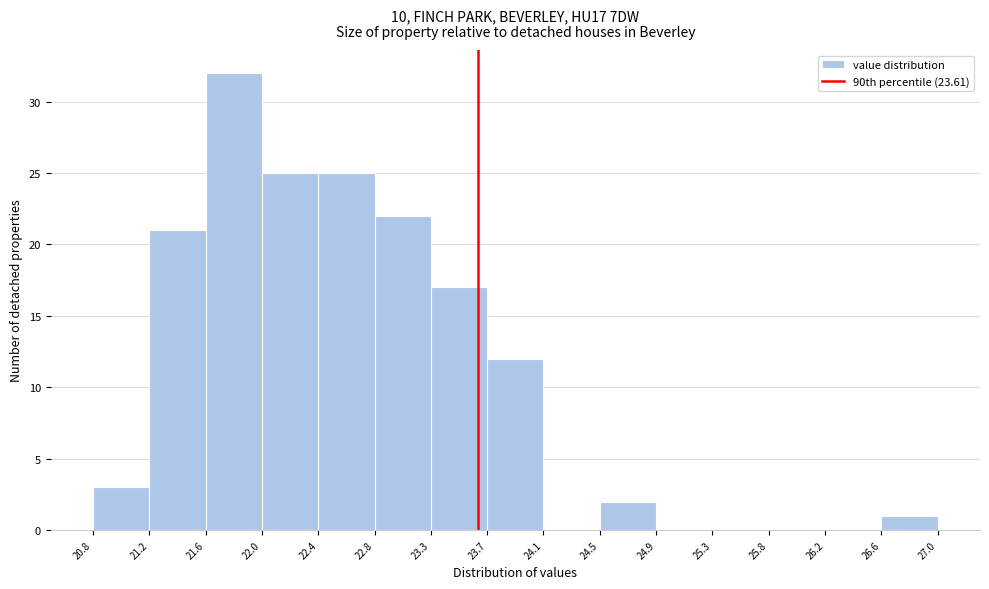

Reading left to right, list every bar in this chart as the range it spans on the x-axis followed by its height. The values are not printed on the chart, so give them approximately, as read against the axis.

20.8 to 21.2: 3
21.2 to 21.6: 21
21.6 to 22.0: 32
22.0 to 22.4: 25
22.4 to 22.8: 25
22.8 to 23.3: 22
23.3 to 23.7: 17
23.7 to 24.1: 12
24.1 to 24.5: 0
24.5 to 24.9: 2
24.9 to 25.3: 0
25.3 to 25.8: 0
25.8 to 26.2: 0
26.2 to 26.6: 0
26.6 to 27.0: 1